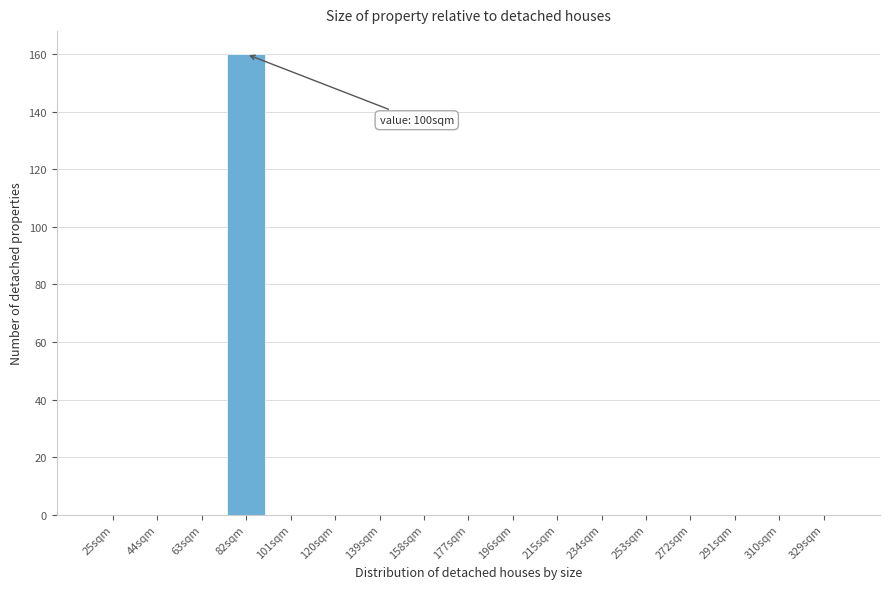

Reading left to right, list all the values displayed in this chart.

25sqm=0	44sqm=0	63sqm=0	82sqm=160	101sqm=0	120sqm=0	139sqm=0	158sqm=0	177sqm=0	196sqm=0	215sqm=0	234sqm=0	253sqm=0	272sqm=0	291sqm=0	310sqm=0	329sqm=0